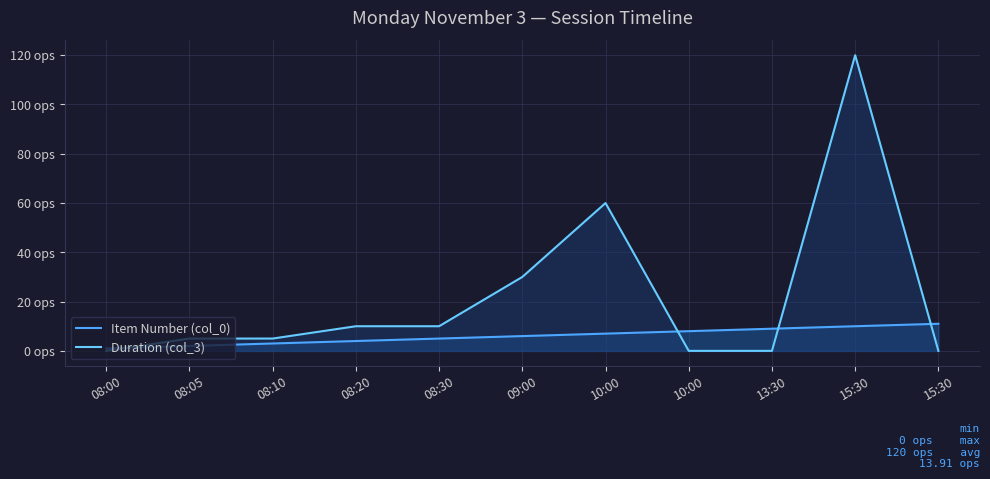

How many lines are shown in the chart?

2